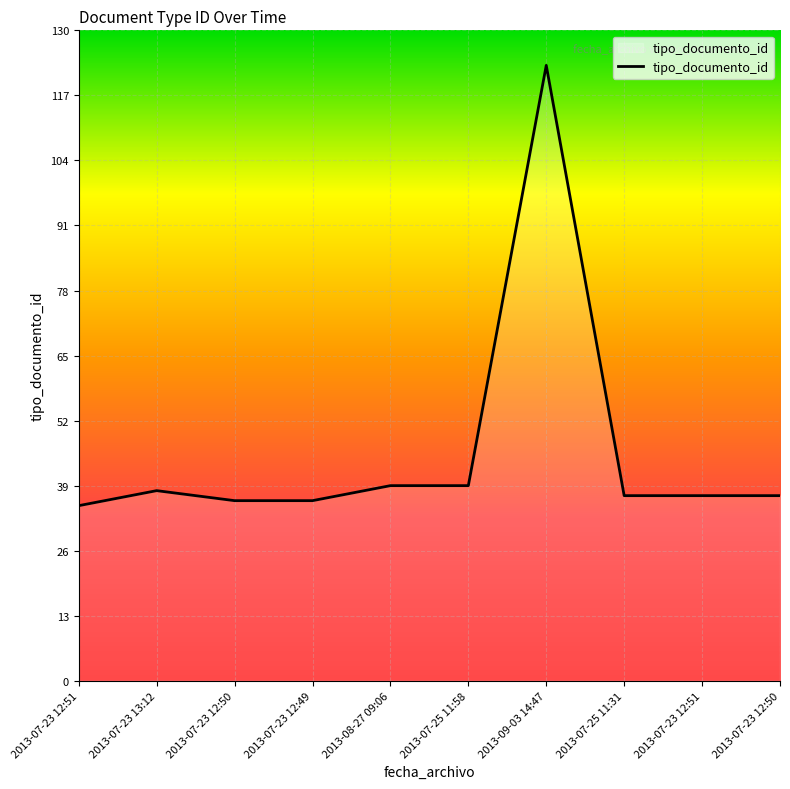

Rank the categories by value from highest to lowest.

2013-09-03 14:47, 2013-08-27 09:06, 2013-07-25 11:58, 2013-07-23 13:12, 2013-07-25 11:31, 2013-07-23 12:51, 2013-07-23 12:50, 2013-07-23 12:50, 2013-07-23 12:49, 2013-07-23 12:51